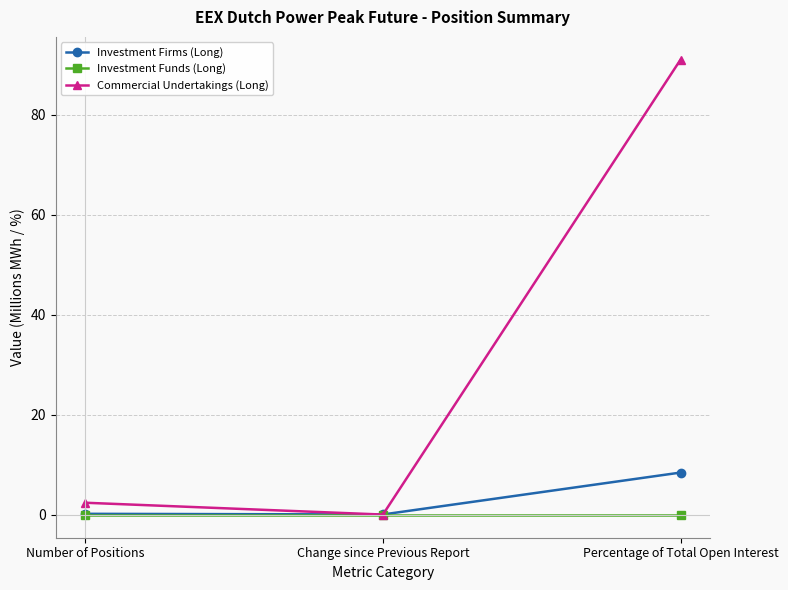

What is the value of the Commercial Undertakings (Long) point at the 3rd from the left?

91.1